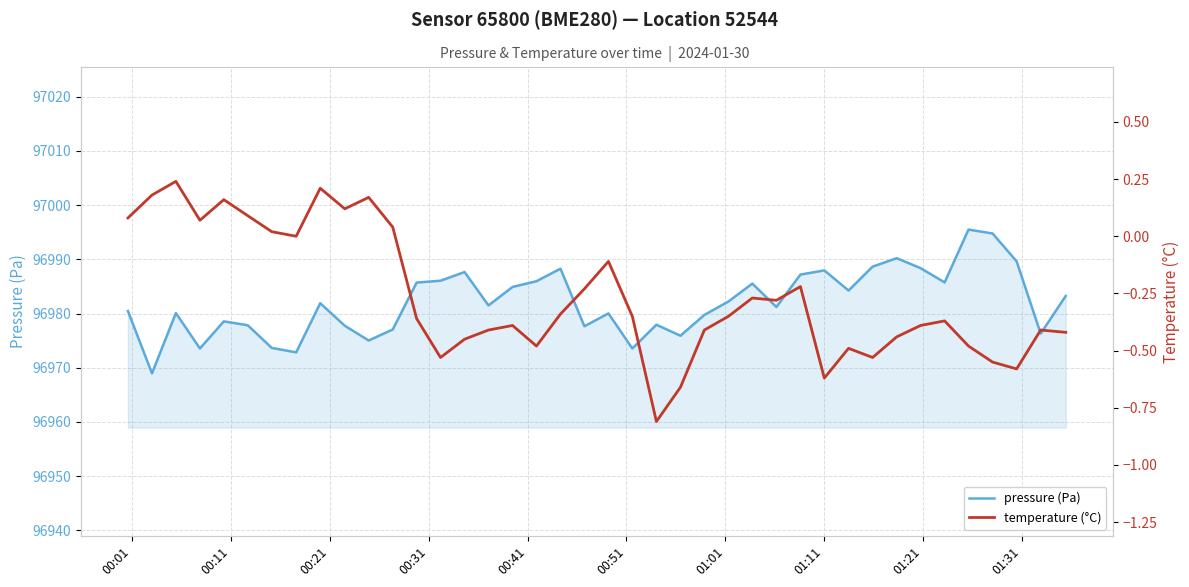

True or false: pressure (Pa) and temperature (°C) intersect in this chart.

False